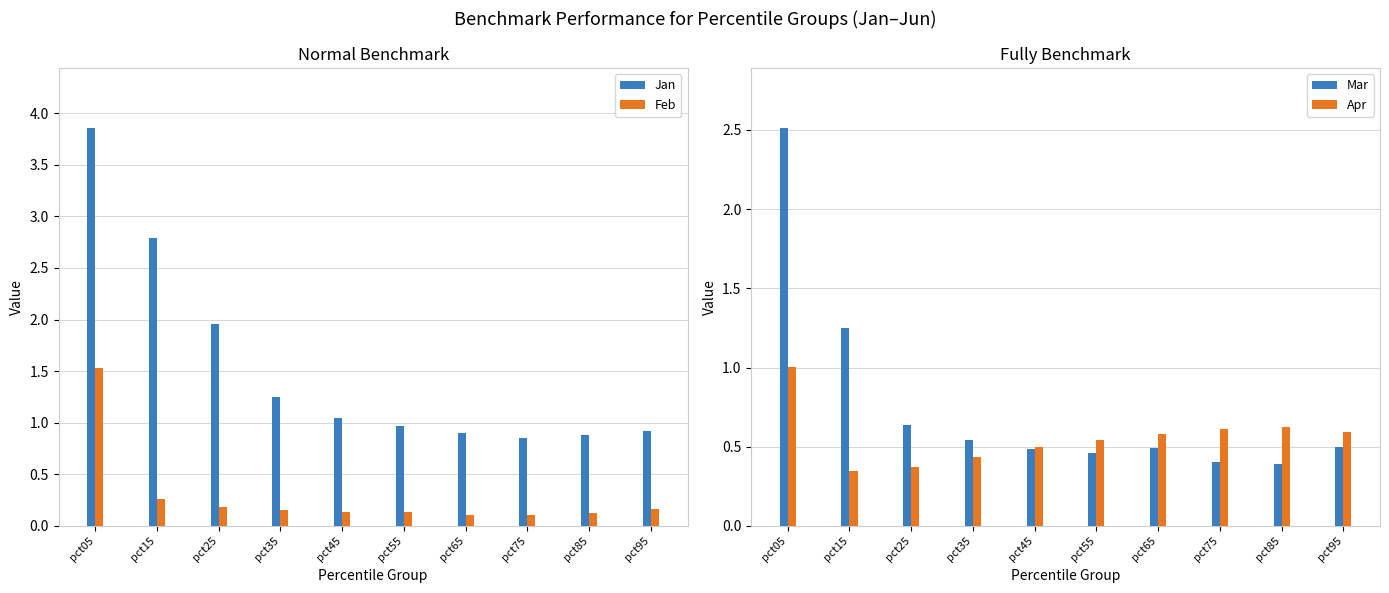

Where is Apr nearest to the value 0?

pct15